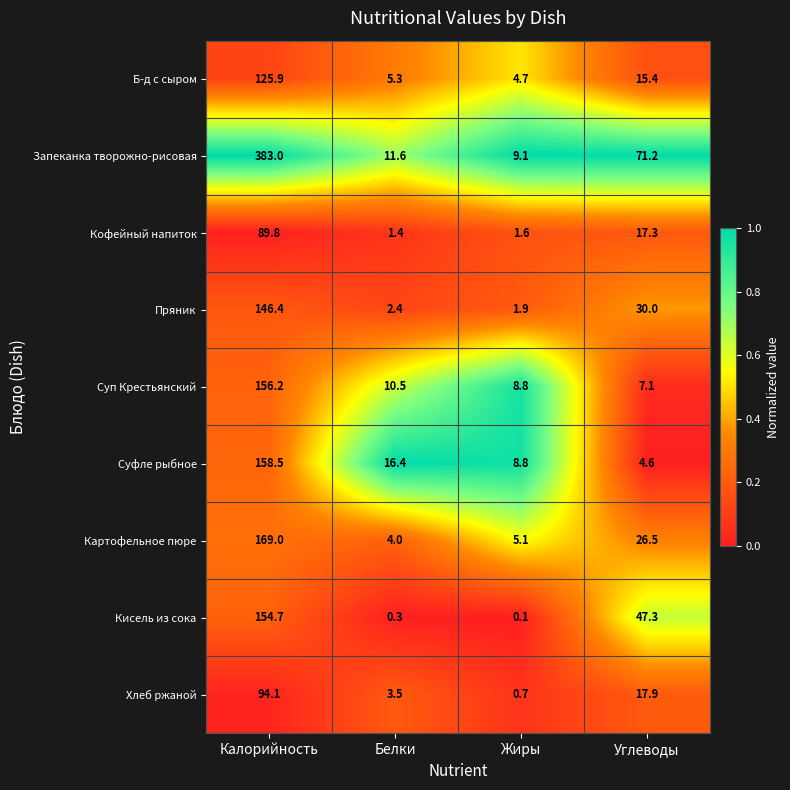

Where is Суп Крестьянский nearest to the value 81?

Белки